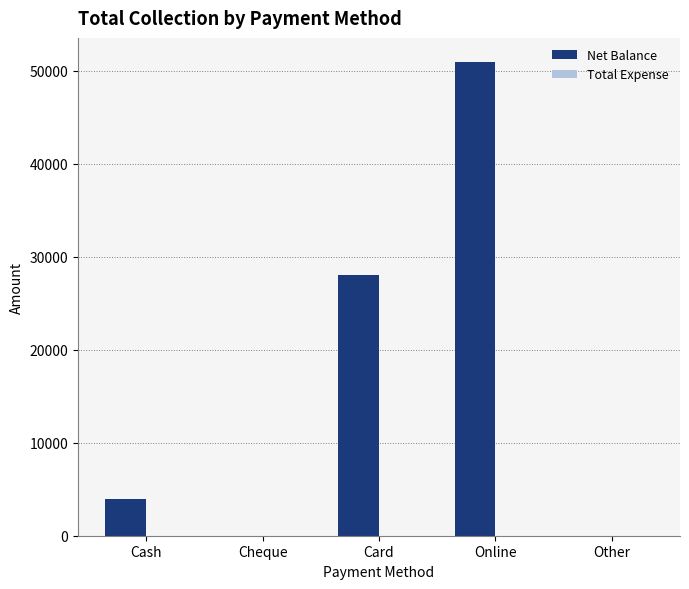

Reading left to right, extract all data points from this chart.

Cash=4000	Cheque=0	Card=28000	Online=51000	Other=0